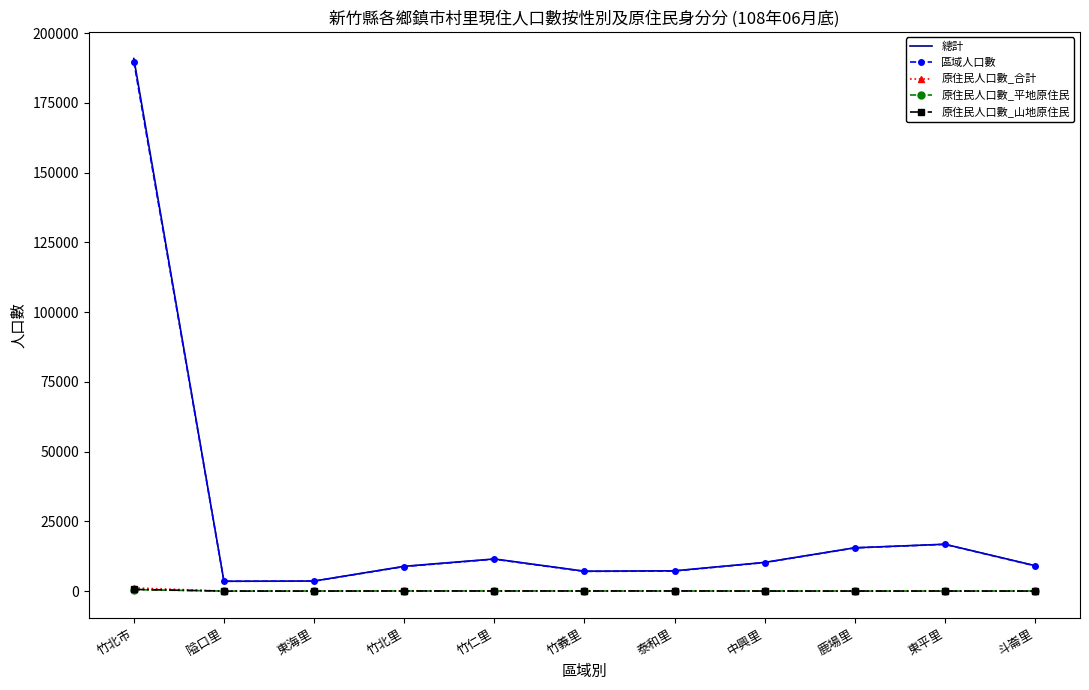

Which series has the widest spread of values?

總計